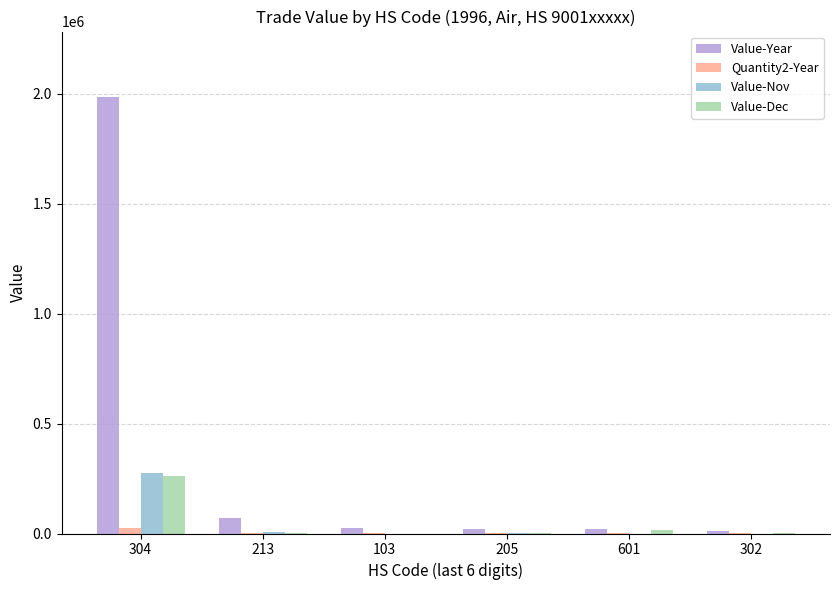

What is the sum of all Value-Dec values?

283836